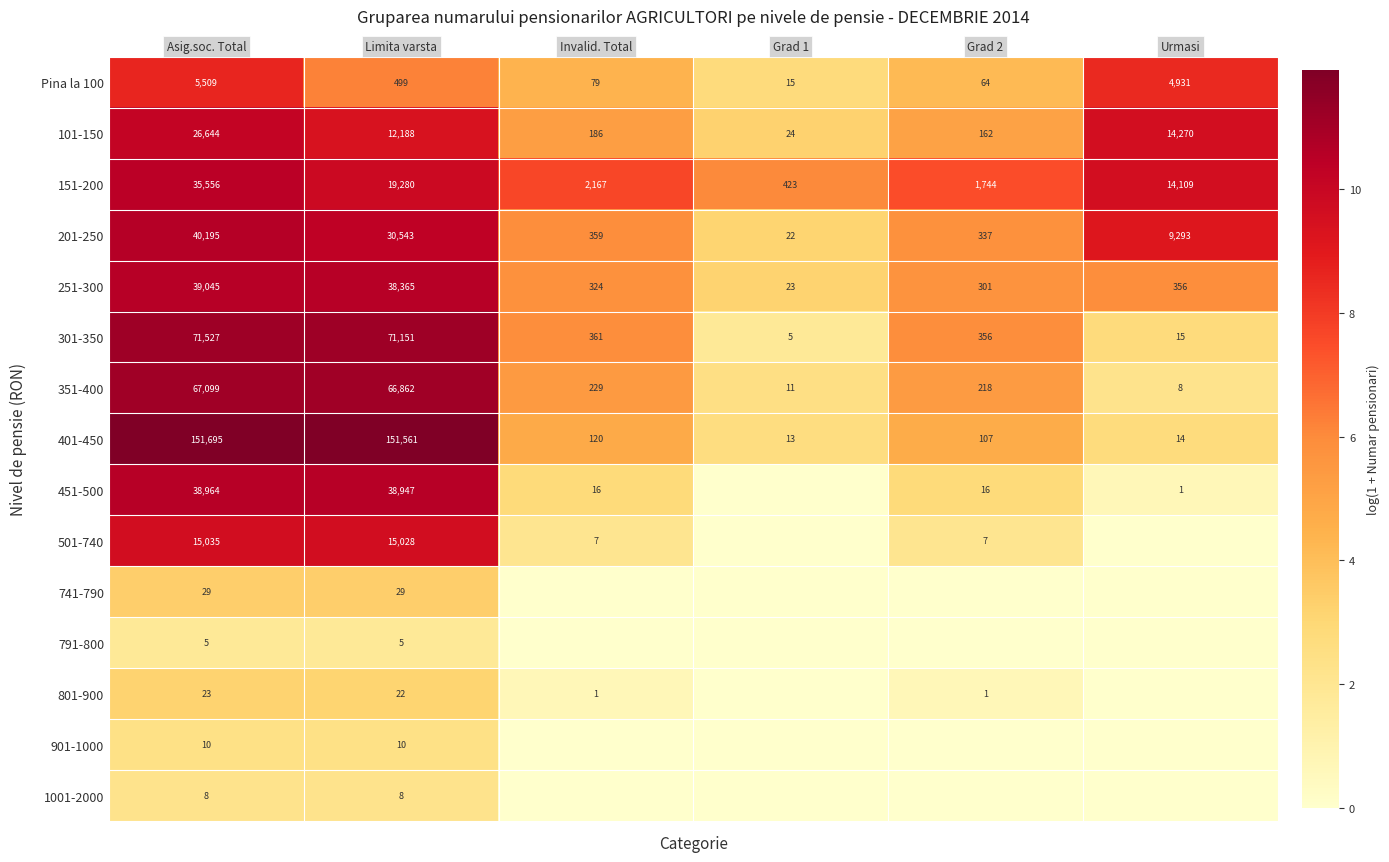

How many categories are shown in the chart?

6